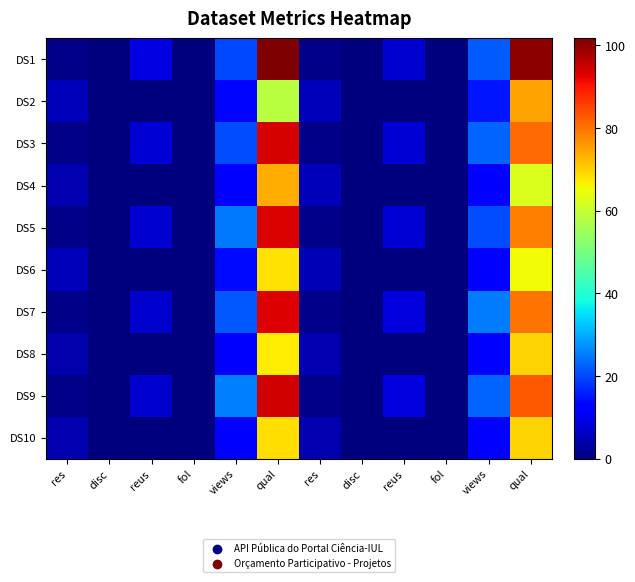

How many data points does each series have?

12